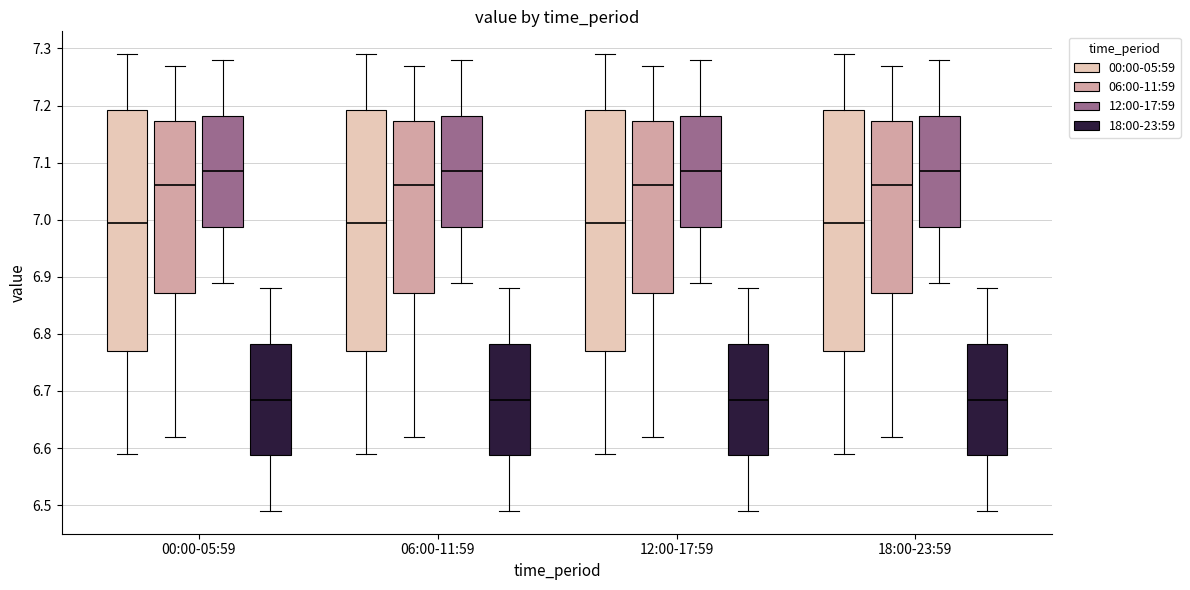

Where is the lower edge of the box for 18:00-23:59 (00:00-05:59) on the y-axis? The values are not printed on the chart, so give them approximately, as read against the axis.

6.77